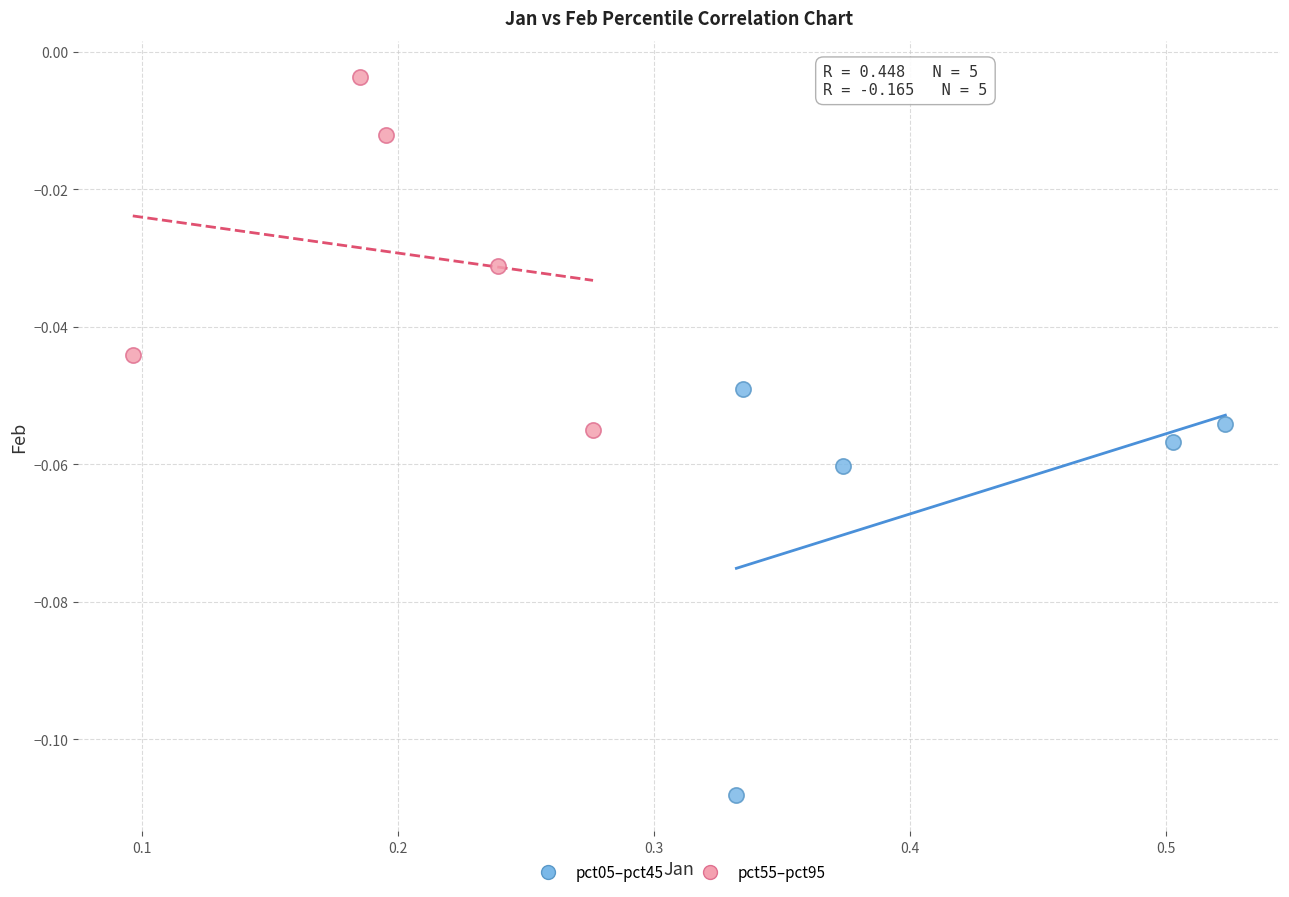

Which series reaches the minimum Y coordinate?

pct05–pct45